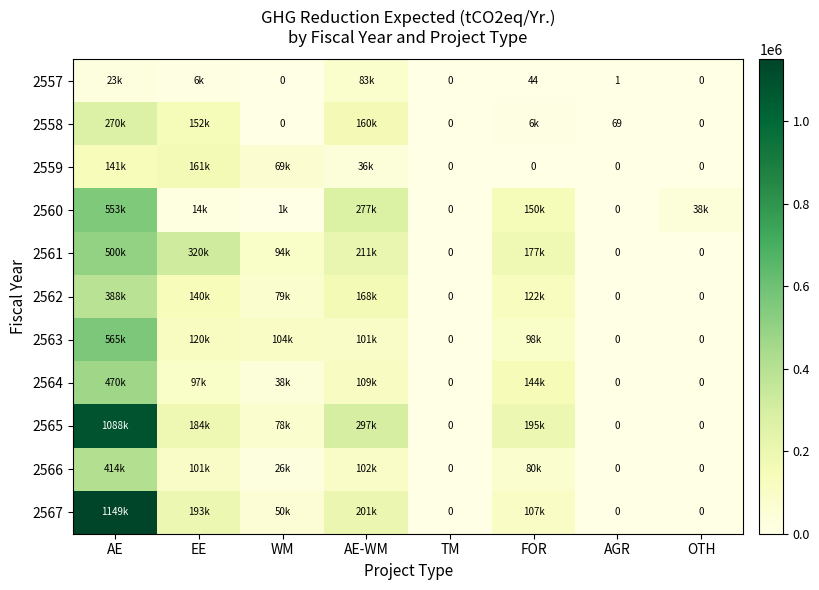

Rank the series at TM from highest to lowest value.

2557, 2558, 2559, 2560, 2561, 2562, 2563, 2564, 2565, 2566, 2567